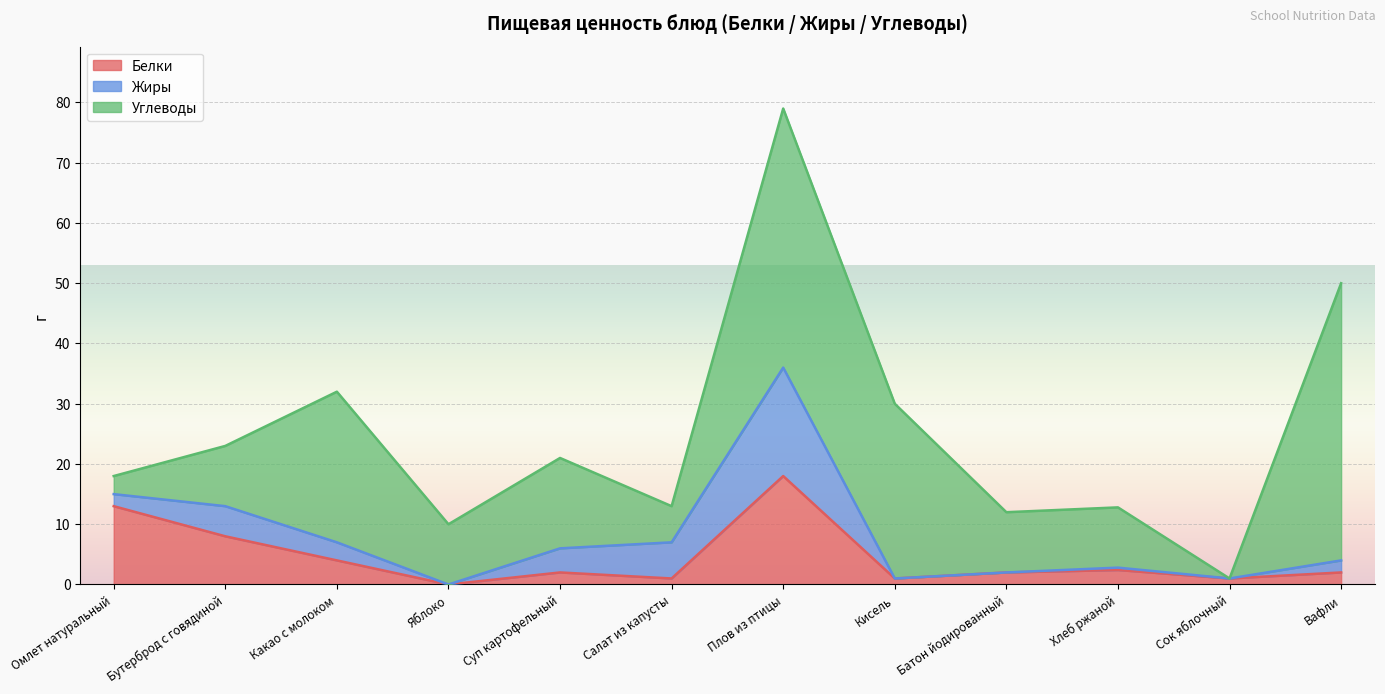

At which label is Жиры closest to 9?

Салат из капусты